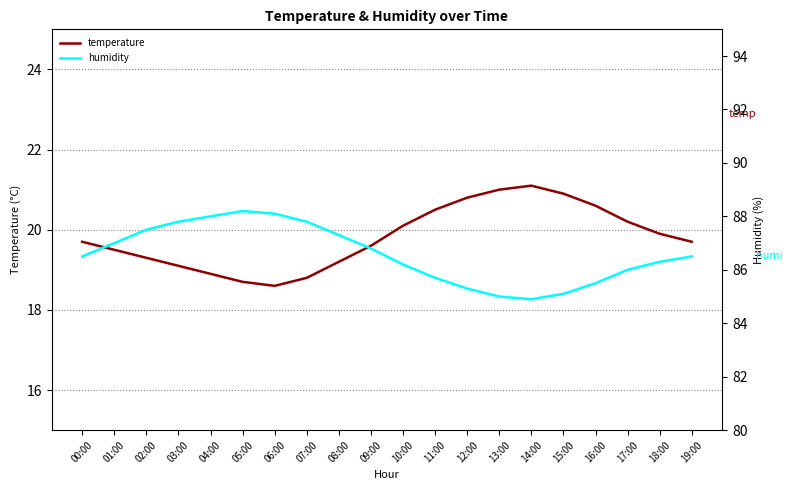

What is the spread (max minus min) of values at 10:00?

66.1